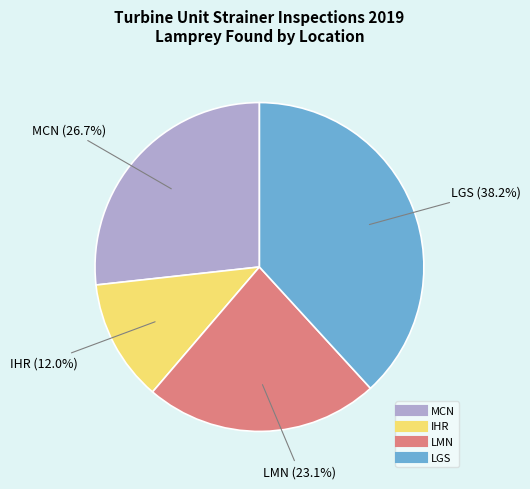

Does LMN account for over 50% of the chart?

No